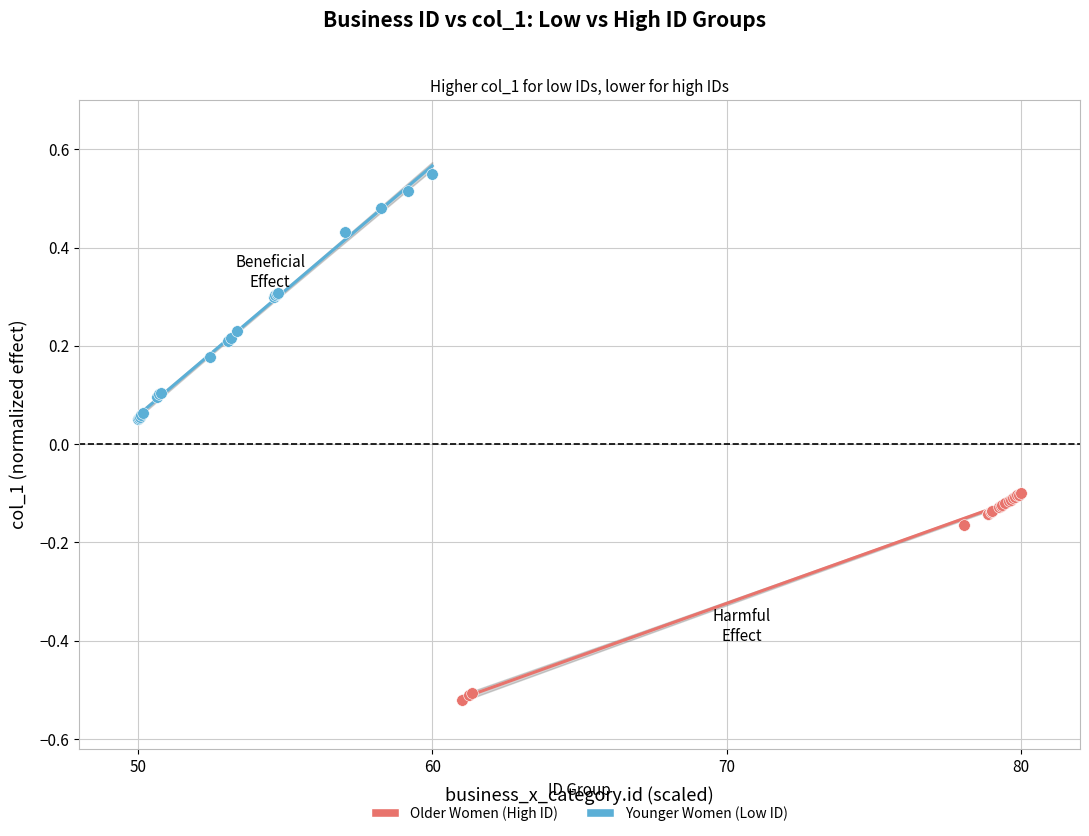

What are all the series names shown in the legend?

Older Women (High ID), Younger Women (Low ID)